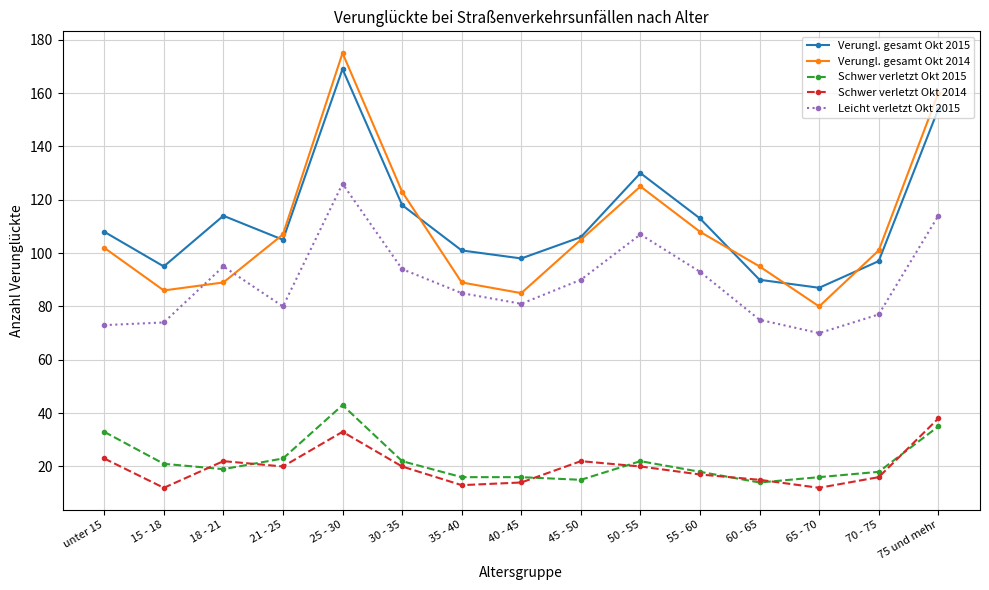

True or false: Schwer verletzt Okt 2014 and Schwer verletzt Okt 2015 intersect in this chart.

True